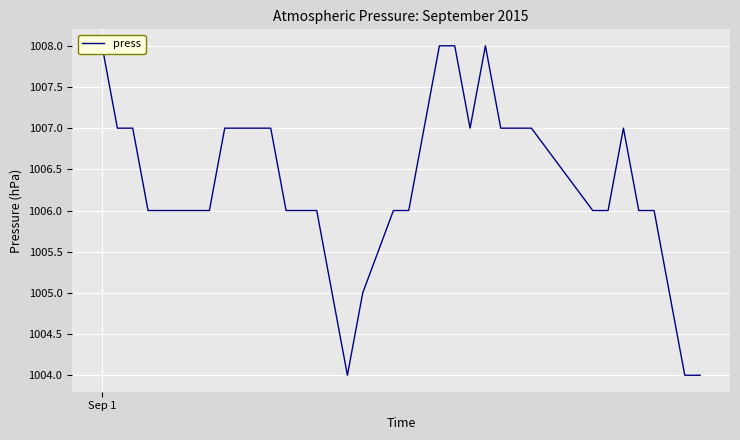

How many interior local peaks (higher than both neighbors) does the data have?

2